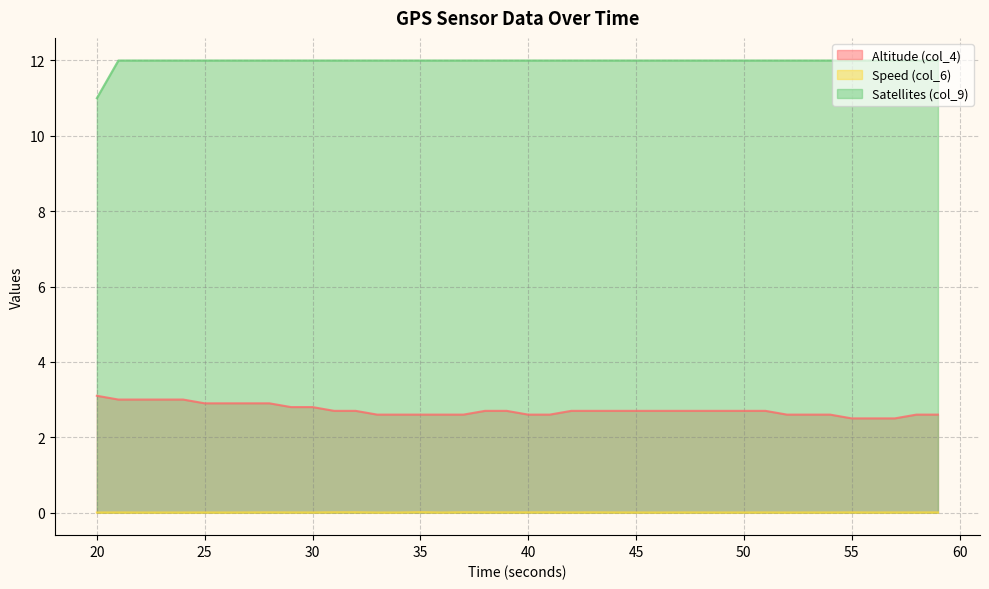

What is the value of the Satellites (col_9) point at the 22nd from the left?

12.0